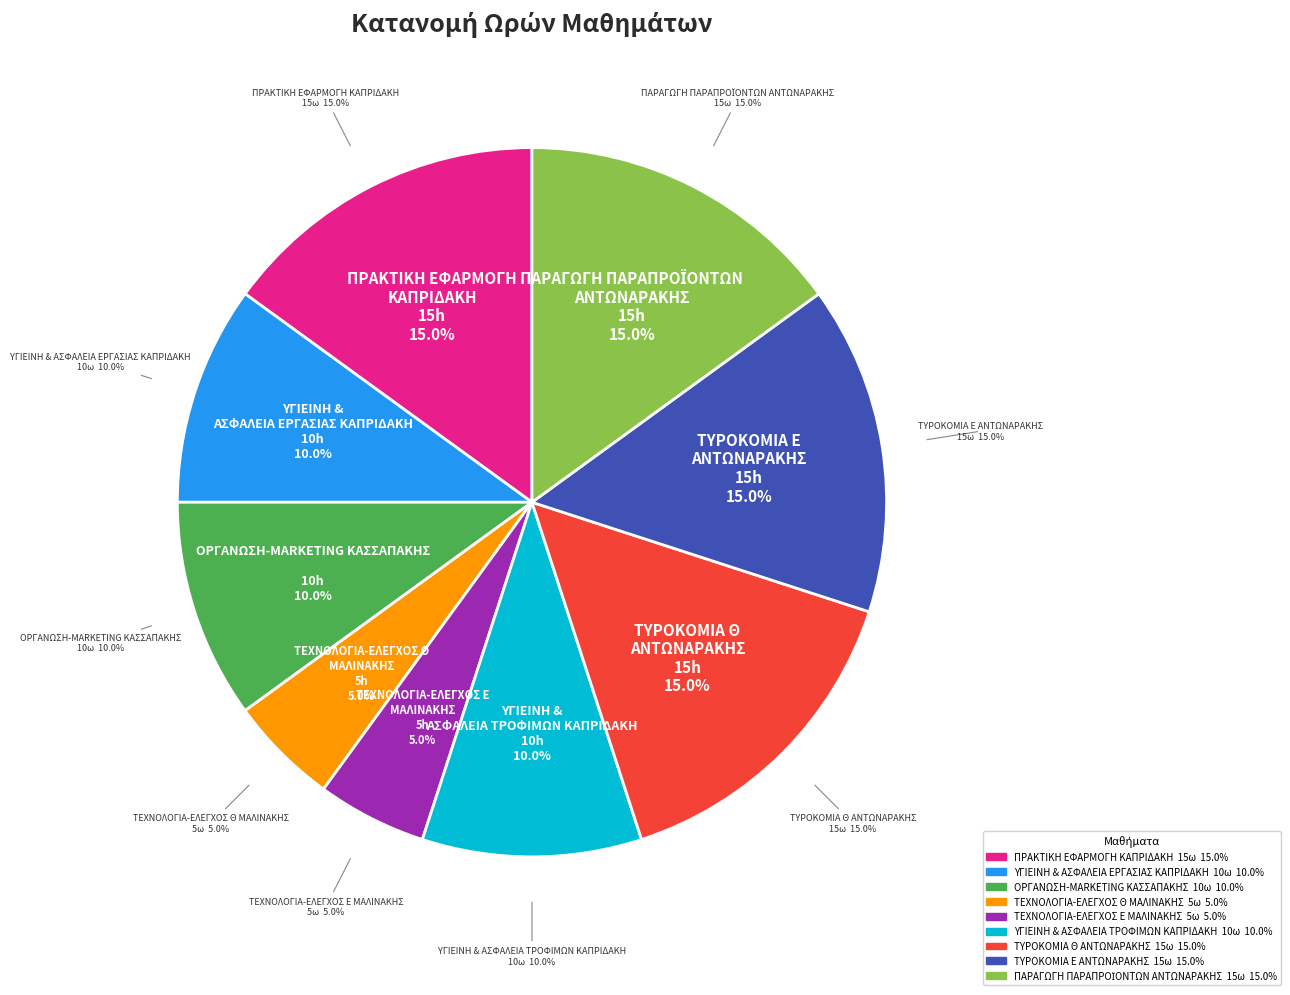

What portion of the pie excludes ΟΡΓΑΝΩΣΗ-MARKETING ΚΑΣΣΑΠΑΚΗΣ?

90.0%